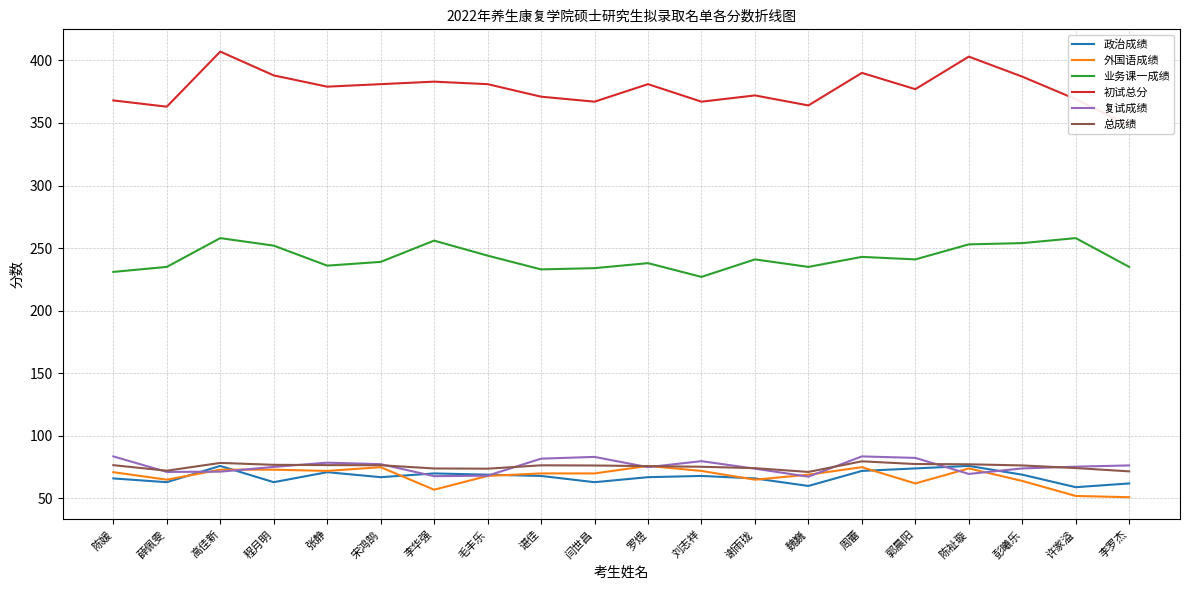

At which label is 初试总分 closest to 377?

郭晨阳